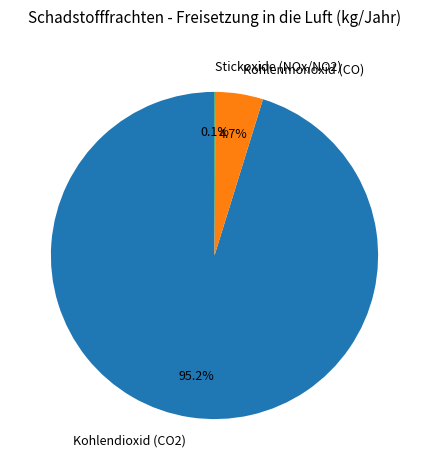

What is the largest slice in the pie chart?

Kohlendioxid (CO2)